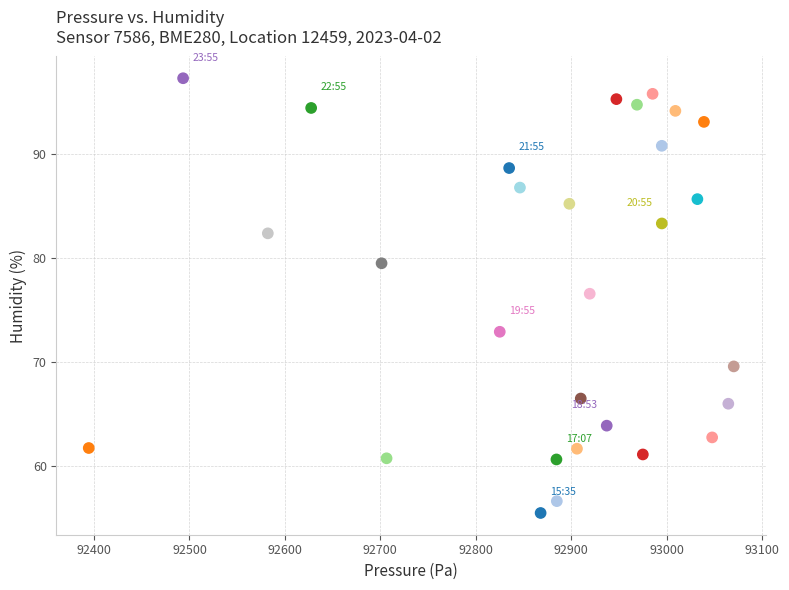

What is the range of Y values (max minus min)?

41.8